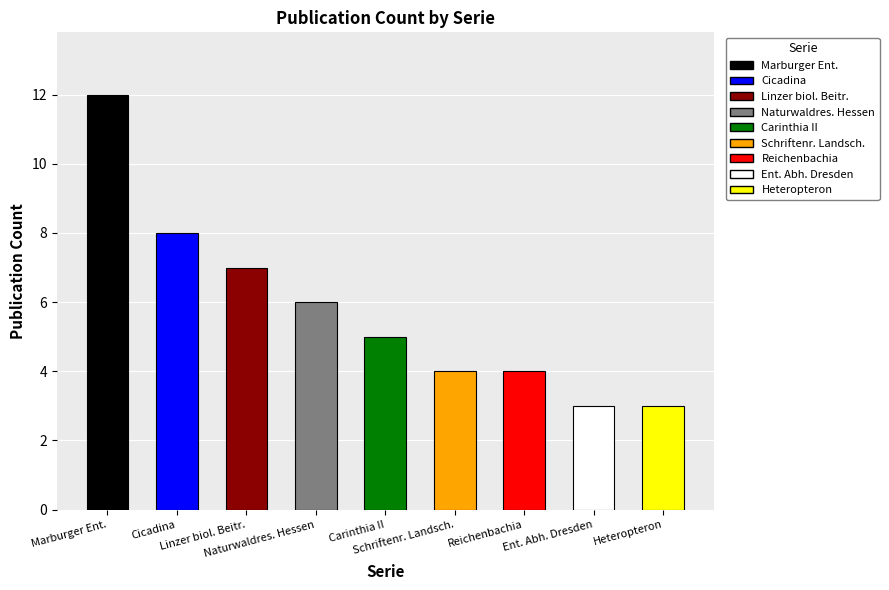

What is the sum of all values?

52